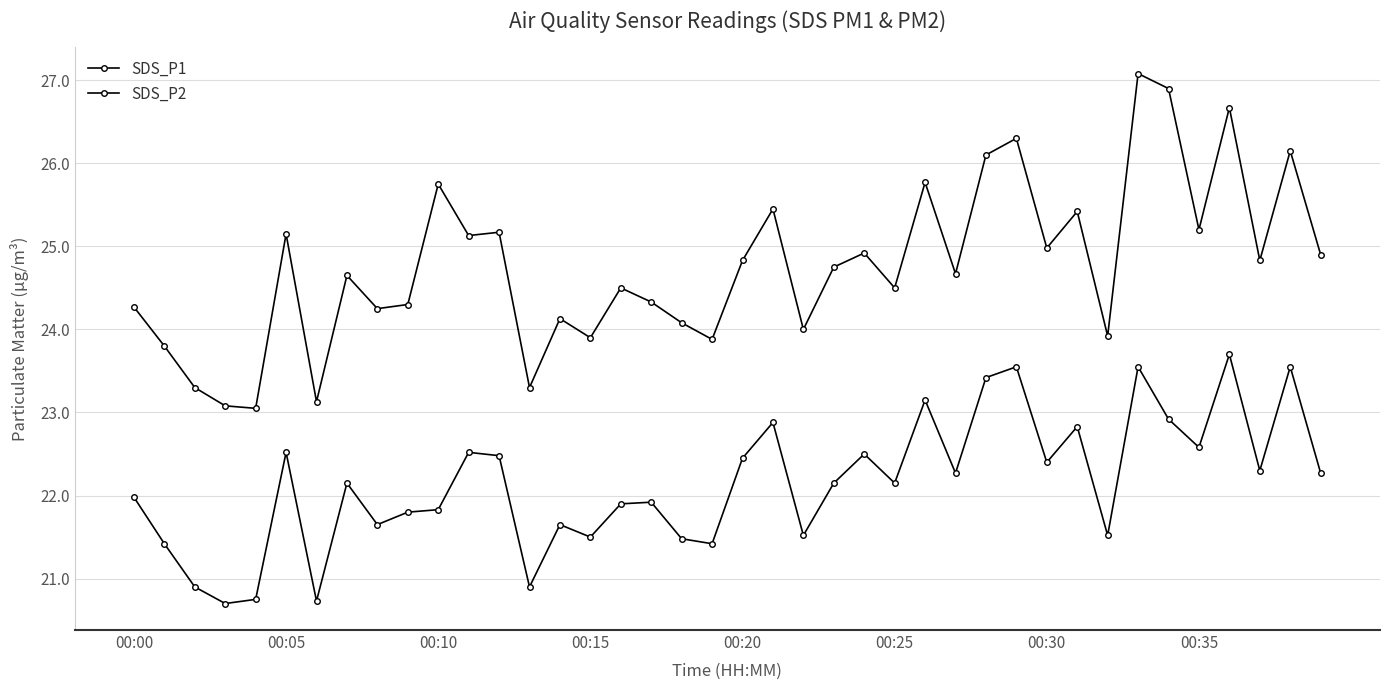

Does the chart have visible grid lines?

Yes